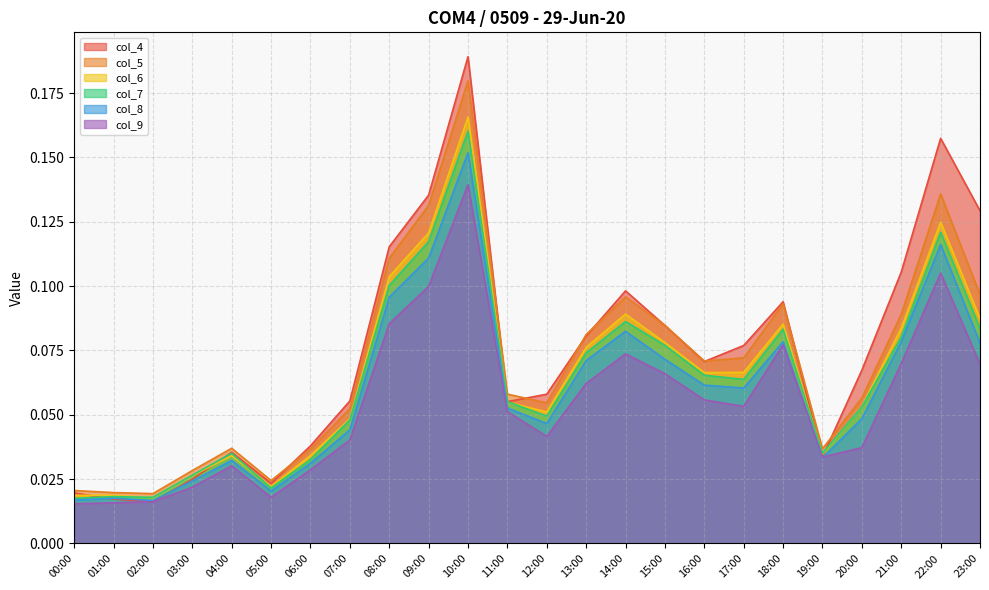

Is it true that col_8 equals 0.1 at 09:00?

True